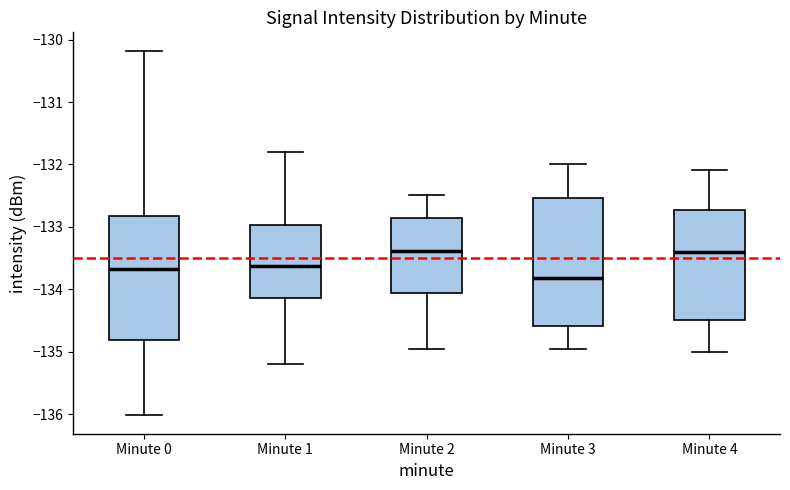

Reading left to right, transcribe this box plot: for each box, give where its median line is, the range the box spans, and where its two whiskers end, as read against the y-axis. The values are not printed on the chart, so give them approximately, as read against the axis.

Minute 0: median -133.7, box -134.8 to -132.8, whiskers -136.0 to -130.2
Minute 1: median -133.6, box -134.1 to -133.0, whiskers -135.2 to -131.8
Minute 2: median -133.4, box -134.1 to -132.9, whiskers -135.0 to -132.5
Minute 3: median -133.8, box -134.6 to -132.5, whiskers -135.0 to -132.0
Minute 4: median -133.4, box -134.5 to -132.7, whiskers -135.0 to -132.1